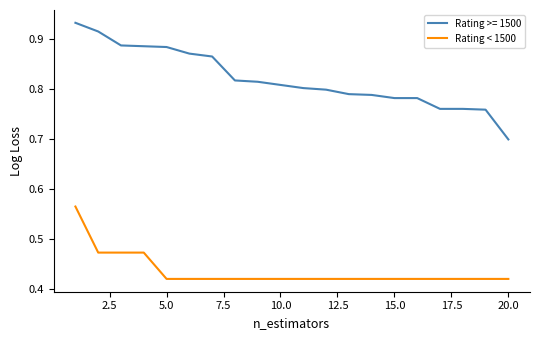

Which series has the largest range (max minus min)?

Rating >= 1500